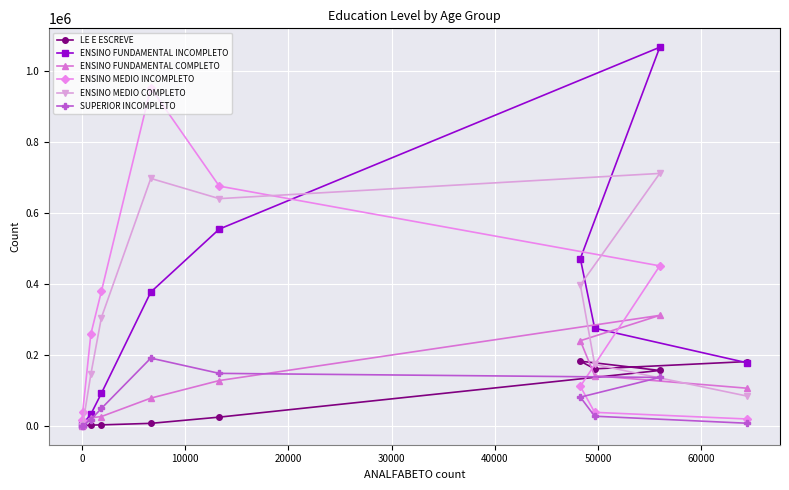

Which series has the largest range (max minus min)?

ENSINO FUNDAMENTAL INCOMPLETO